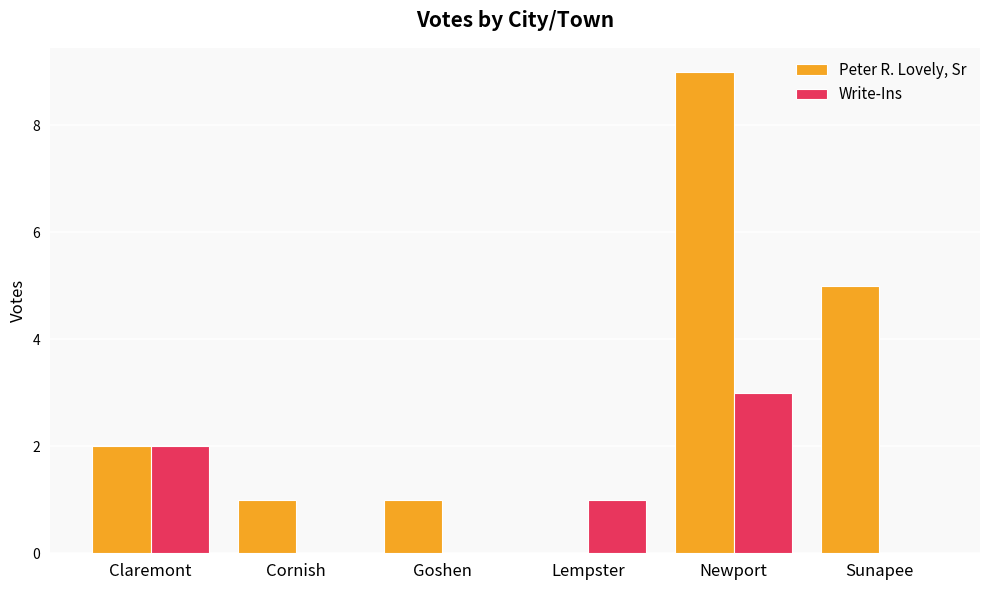

Which series has the largest total across all categories?

Peter R. Lovely, Sr